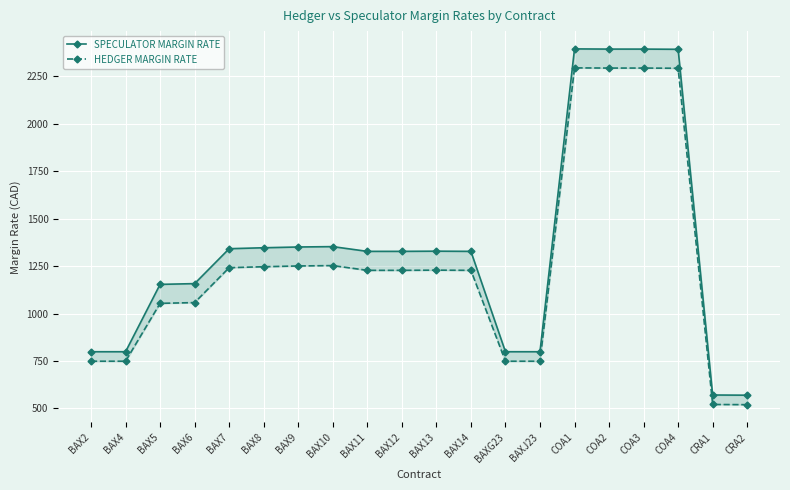

What is the label of the 16th point from the right?

BAX7